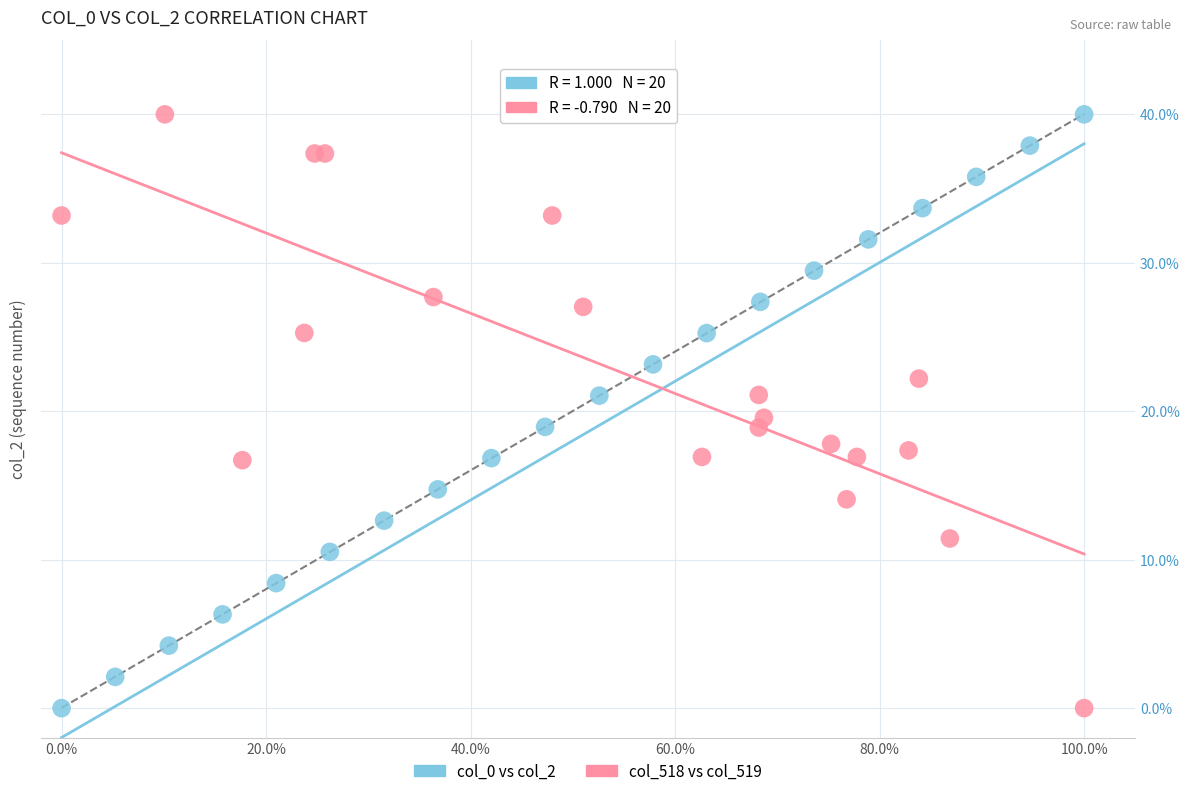

What are all the series names shown in the legend?

col_0 vs col_2, col_518 vs col_519